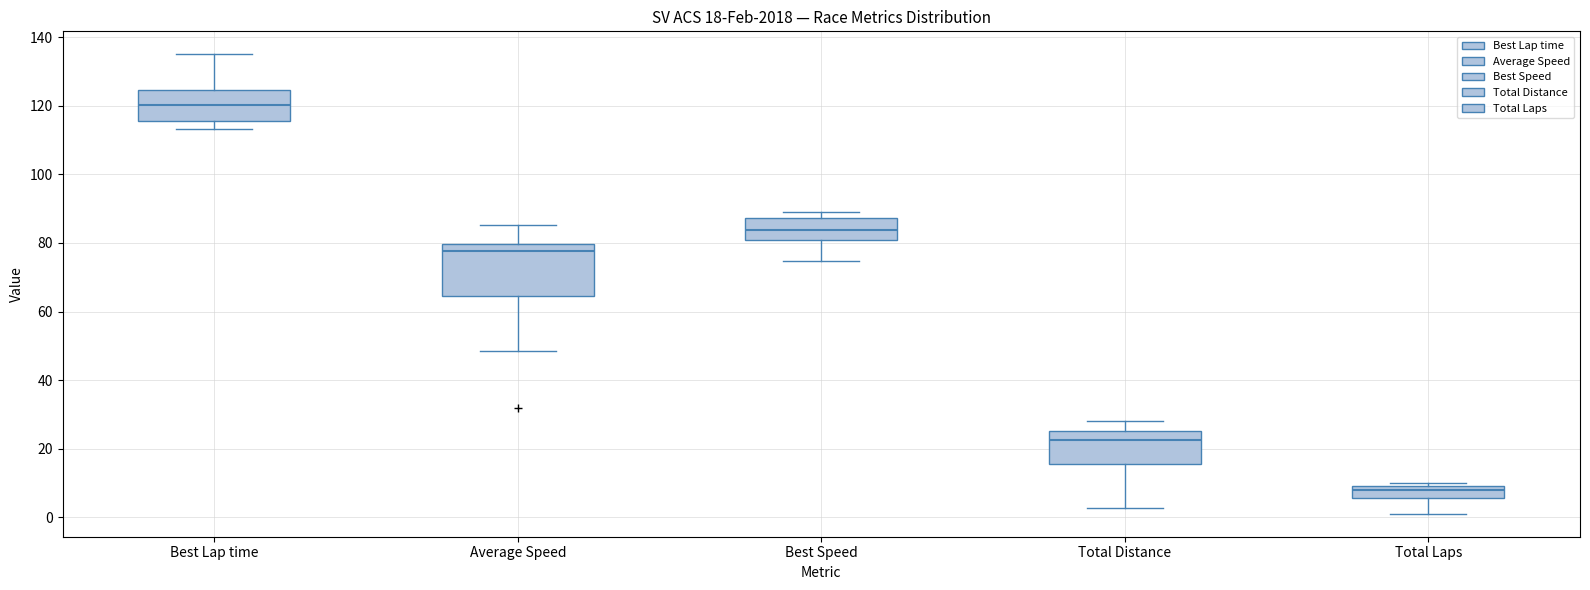

Comparing the boxes themselves (not the whiskers), which one is the tallest?

Average Speed